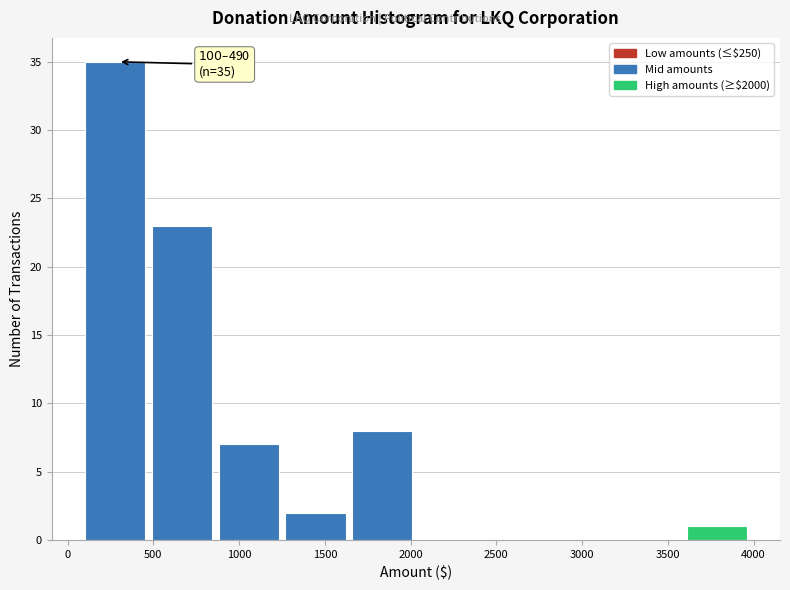

Which range on the x-axis has the tallest bar?

100 to 490